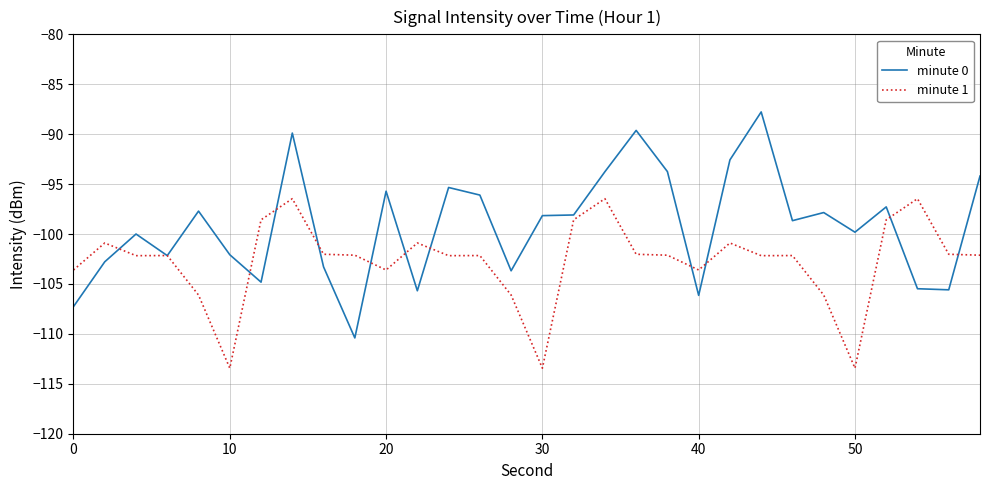

Rank the series by their maximum value, from highest to lowest.

minute 0, minute 1